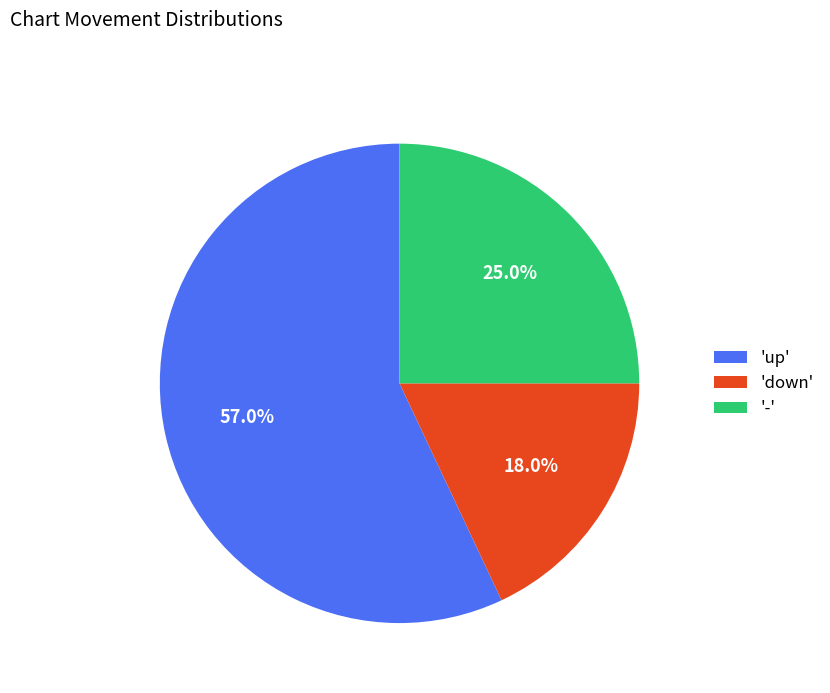

Is there any slice that represents more than half of the pie?

Yes